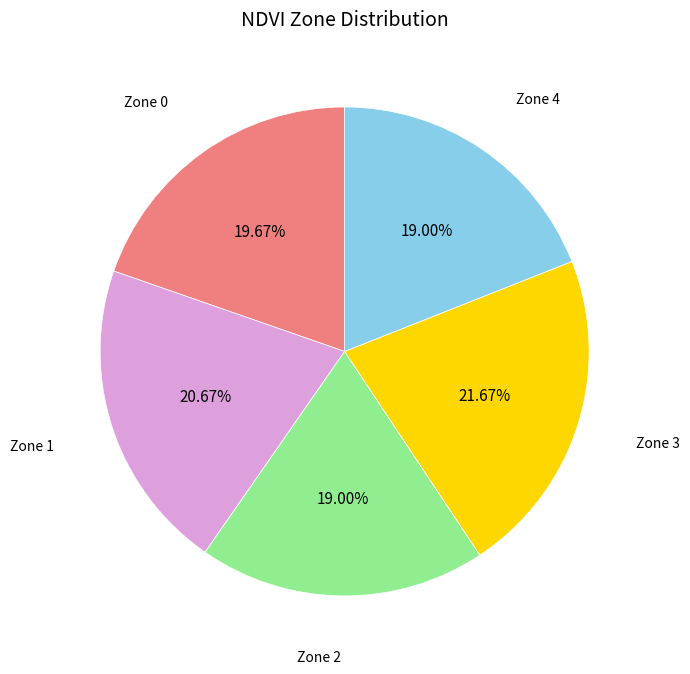

What portion of the pie excludes Zone 3?

78.3%